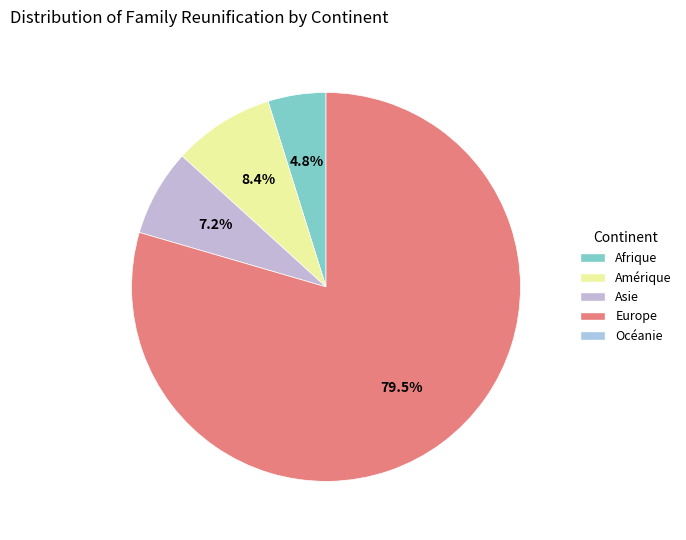

Does any single category account for the majority?

Yes